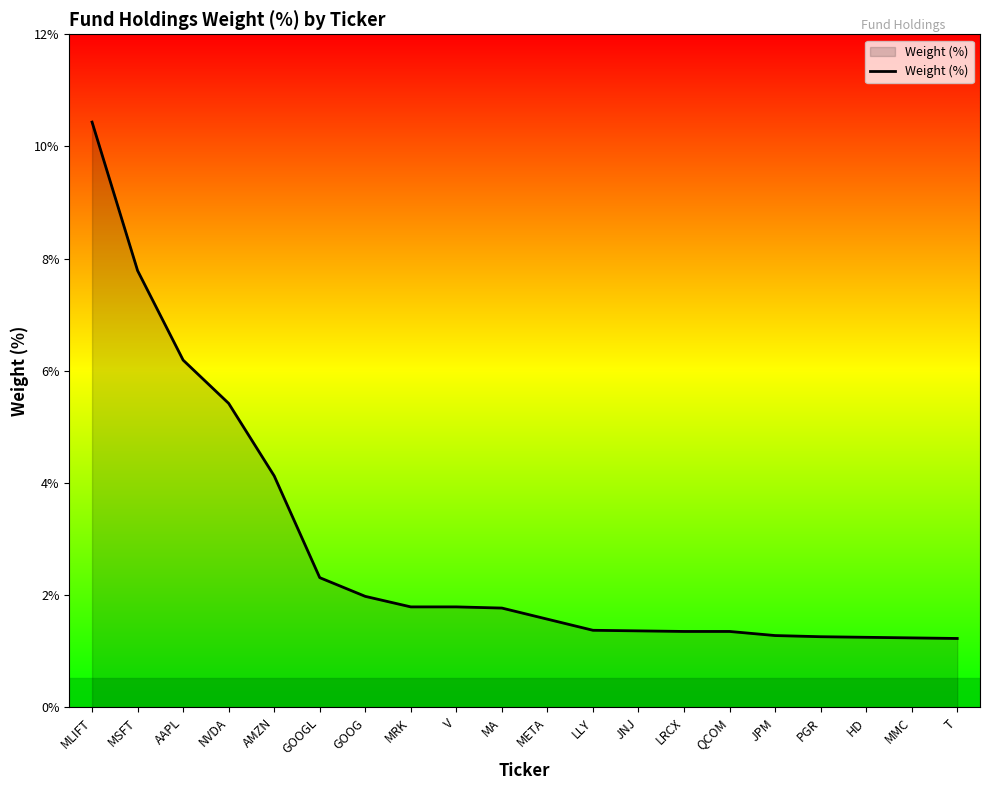

Does the chart have visible grid lines?

No